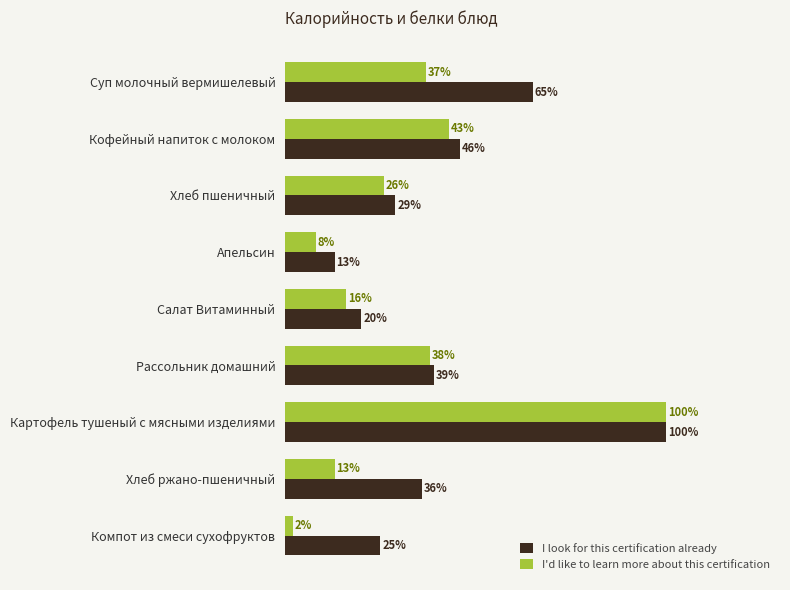

Where is I'd like to learn more about this certification nearest to the value 51?

Кофейный напиток с молоком